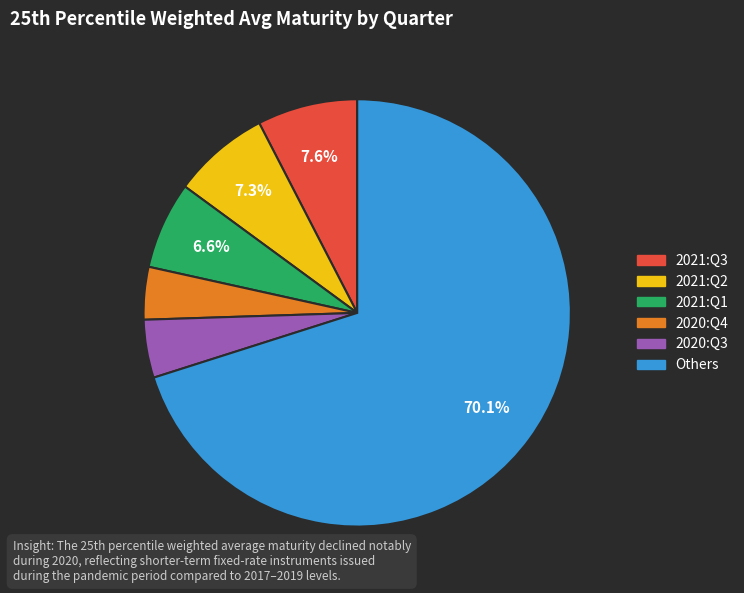

To the nearest percent, what is the difference between the largest and smallest slice percentages?

66%